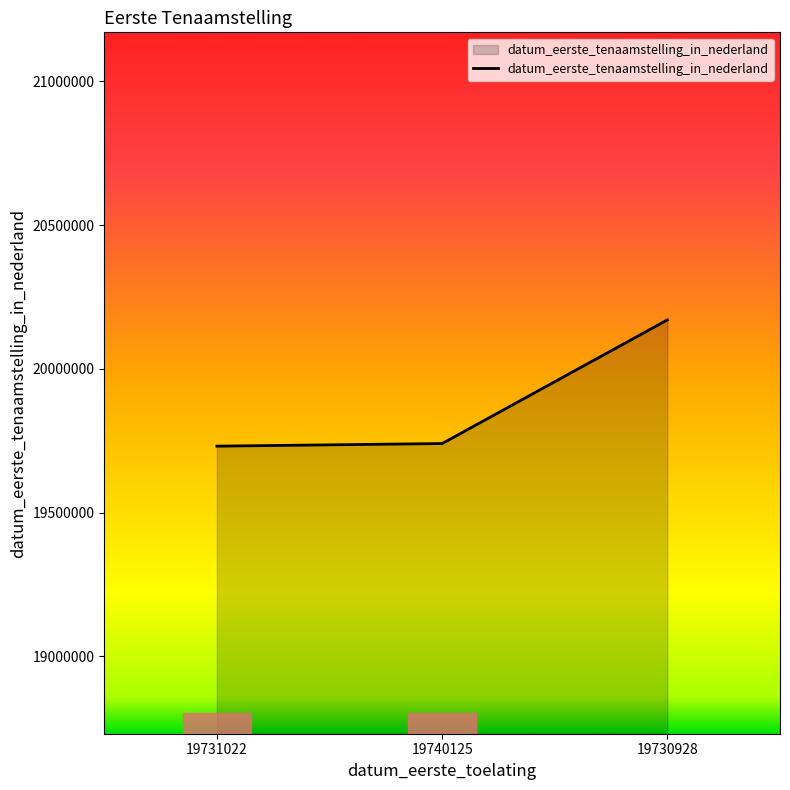

The value at 19731022 is 7475485. True or false?

False